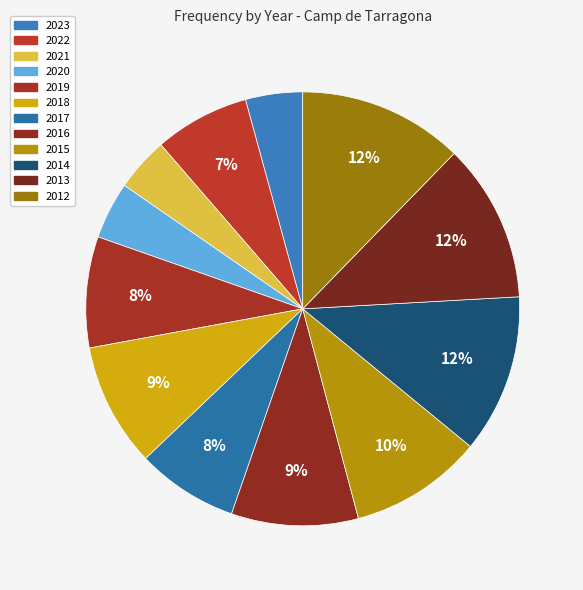

How much of the chart is everything except 2020?

95.7%